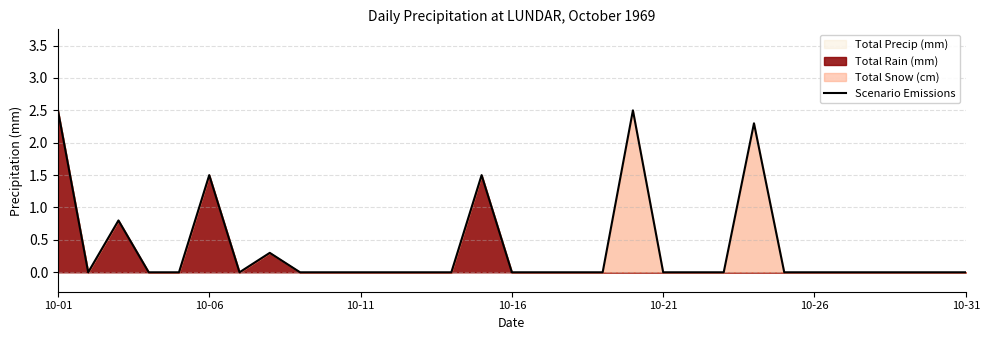

Is it true that Scenario Emissions equals 0.0 at 10-21?

True